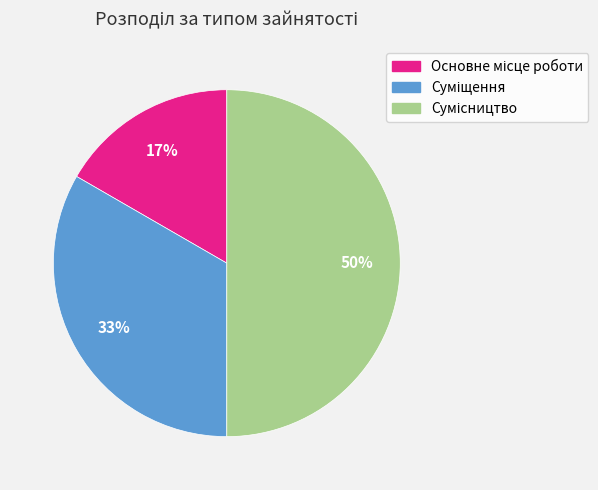

To the nearest percent, what is the average slice percentage?

33%